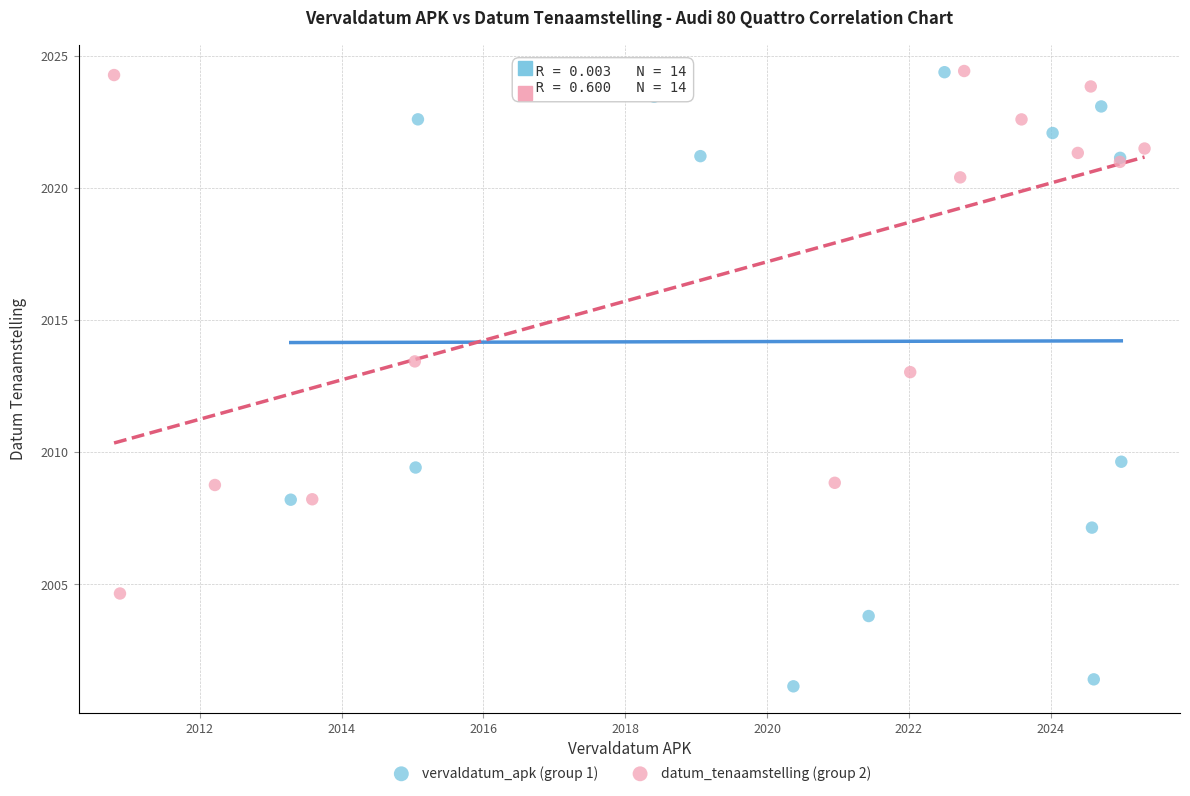

Which series has the widest spread of Y values?

vervaldatum_apk (group 1)